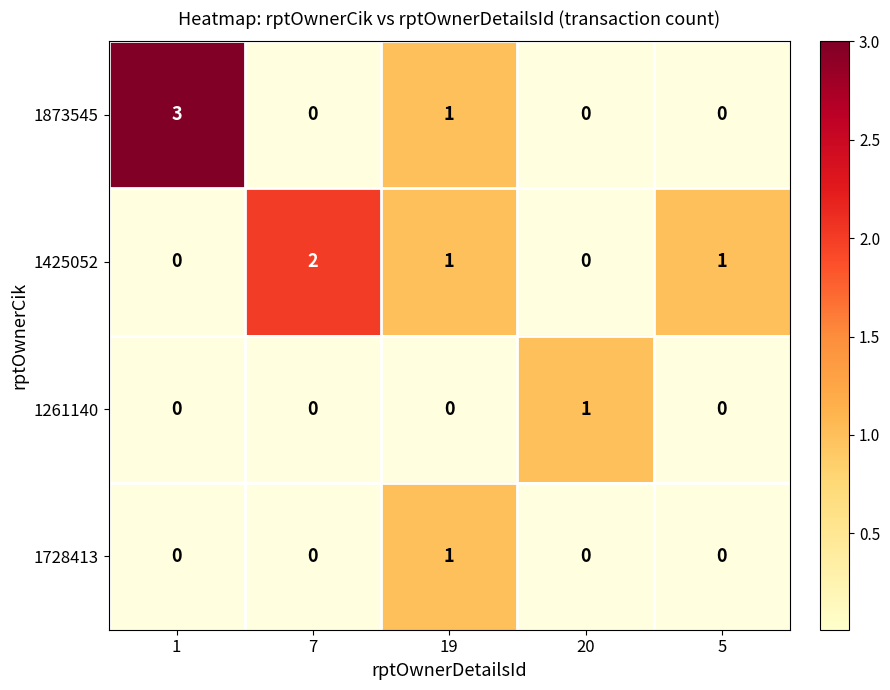

Is the value of 1261140 at 5 greater than the value of 1728413 at 19?

No